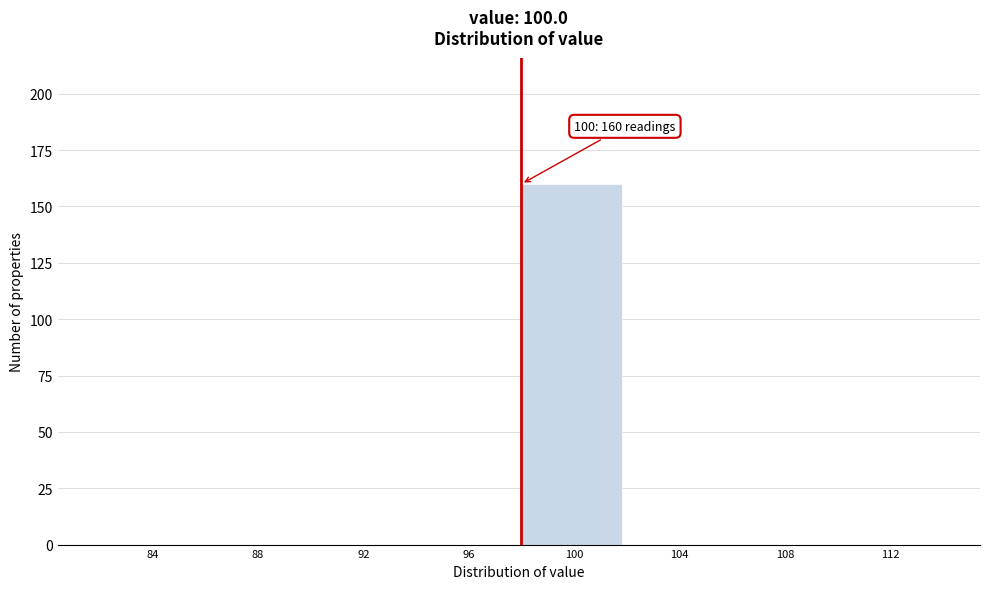

Reading left to right, what are all the values shown in this chart?

84=0	88=0	92=0	96=0	100=160	104=0	108=0	112=0